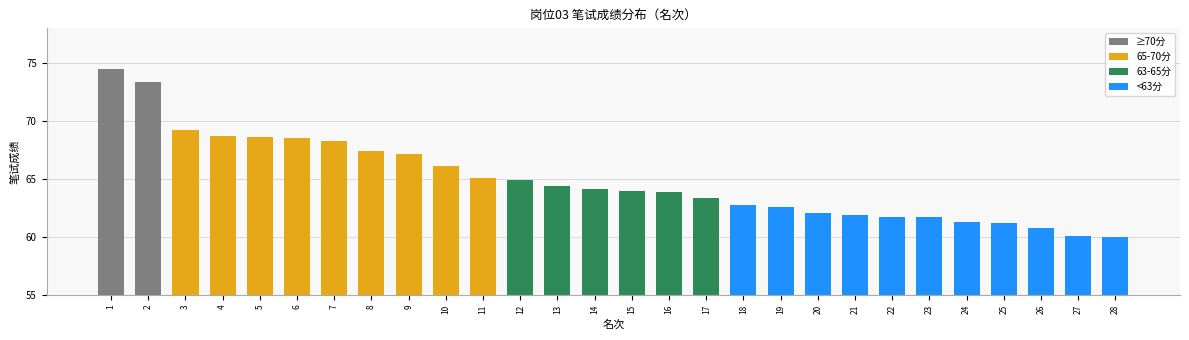

What is the difference between the values at 17 and 16?

0.5